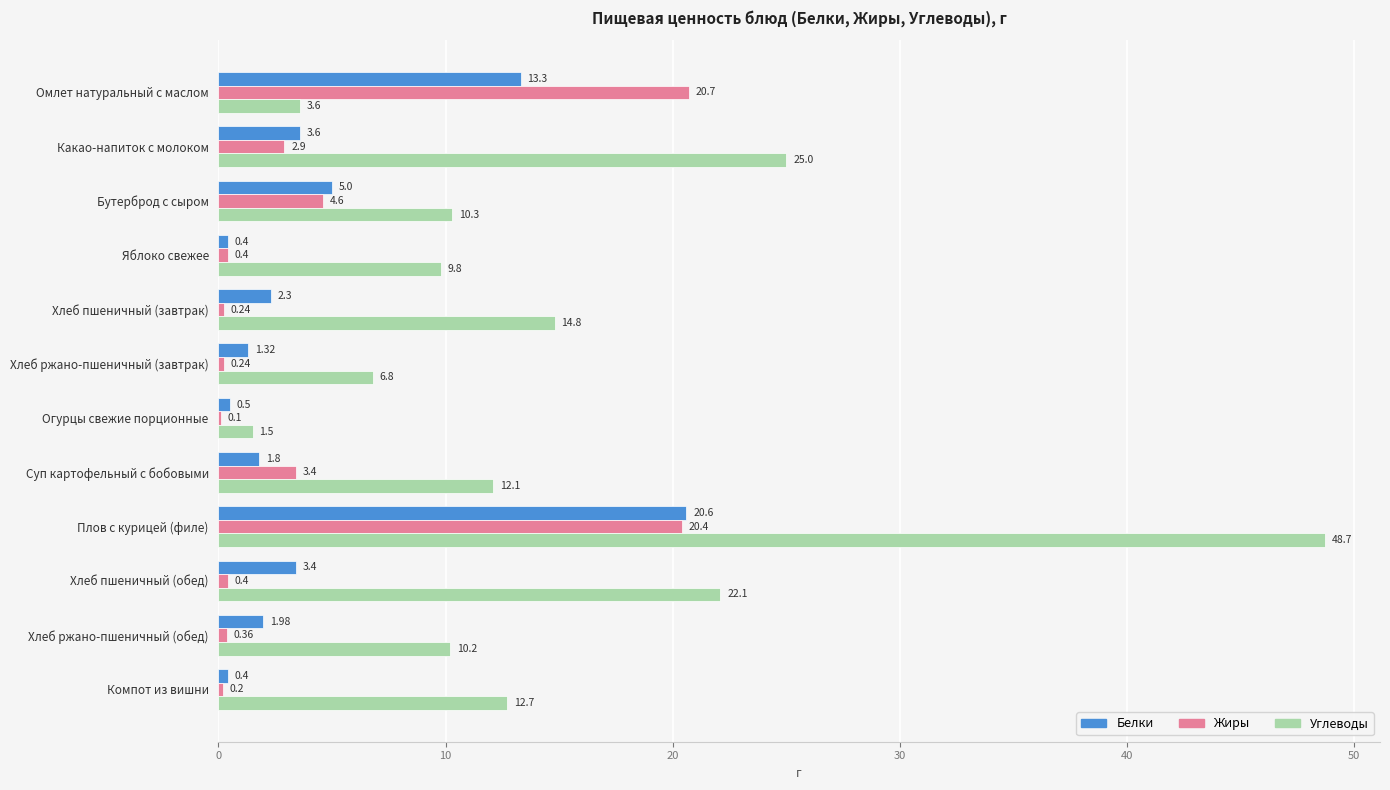

At which category is the sum across all series the highest?

Плов с курицей (филе)